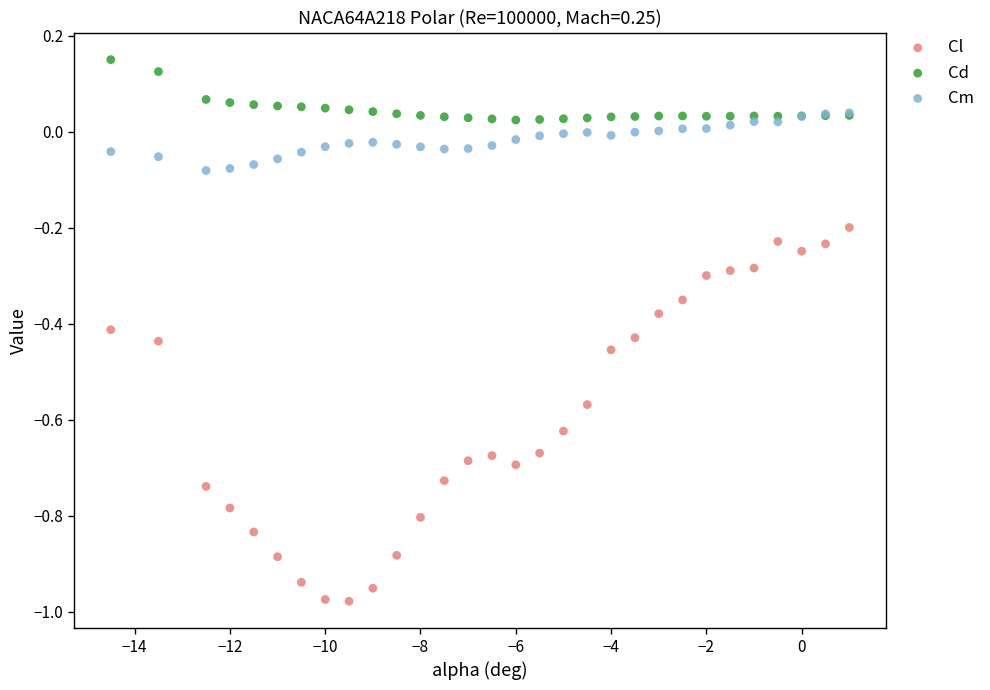

Which series reaches the maximum Y coordinate?

Cd